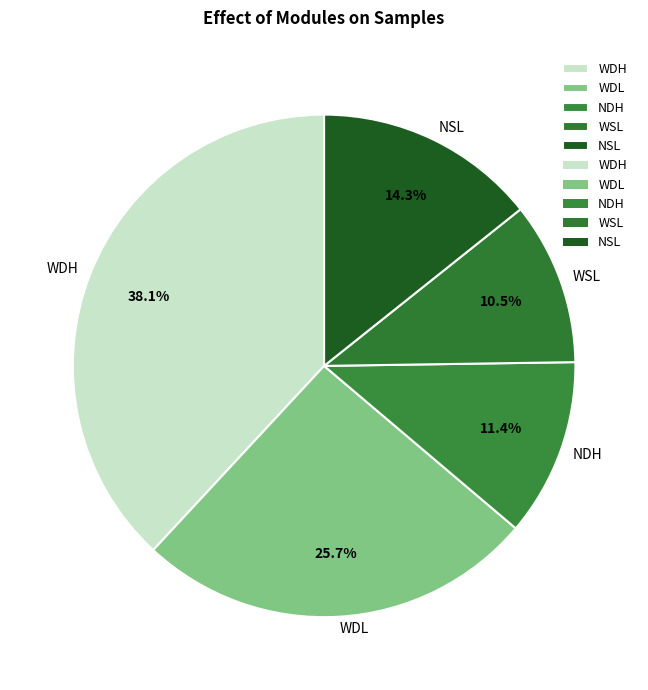

Between WDL and NDH, which is larger?

WDL